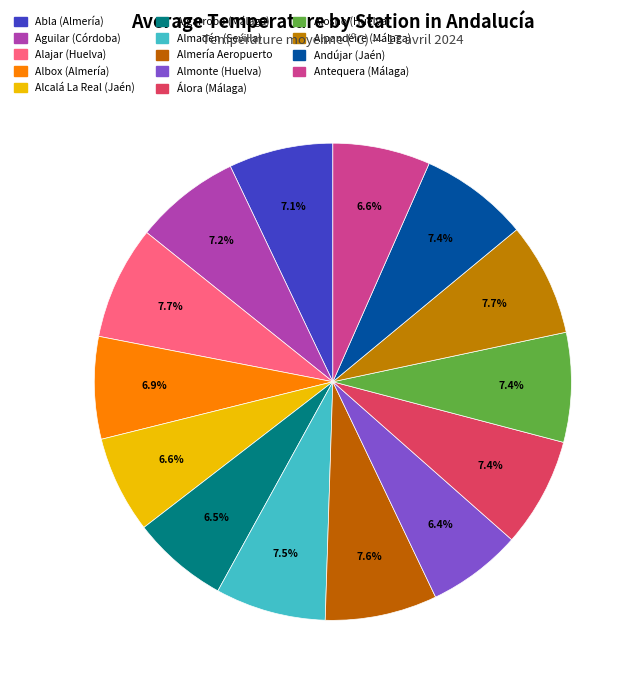

How many segments does this pie chart have?

14